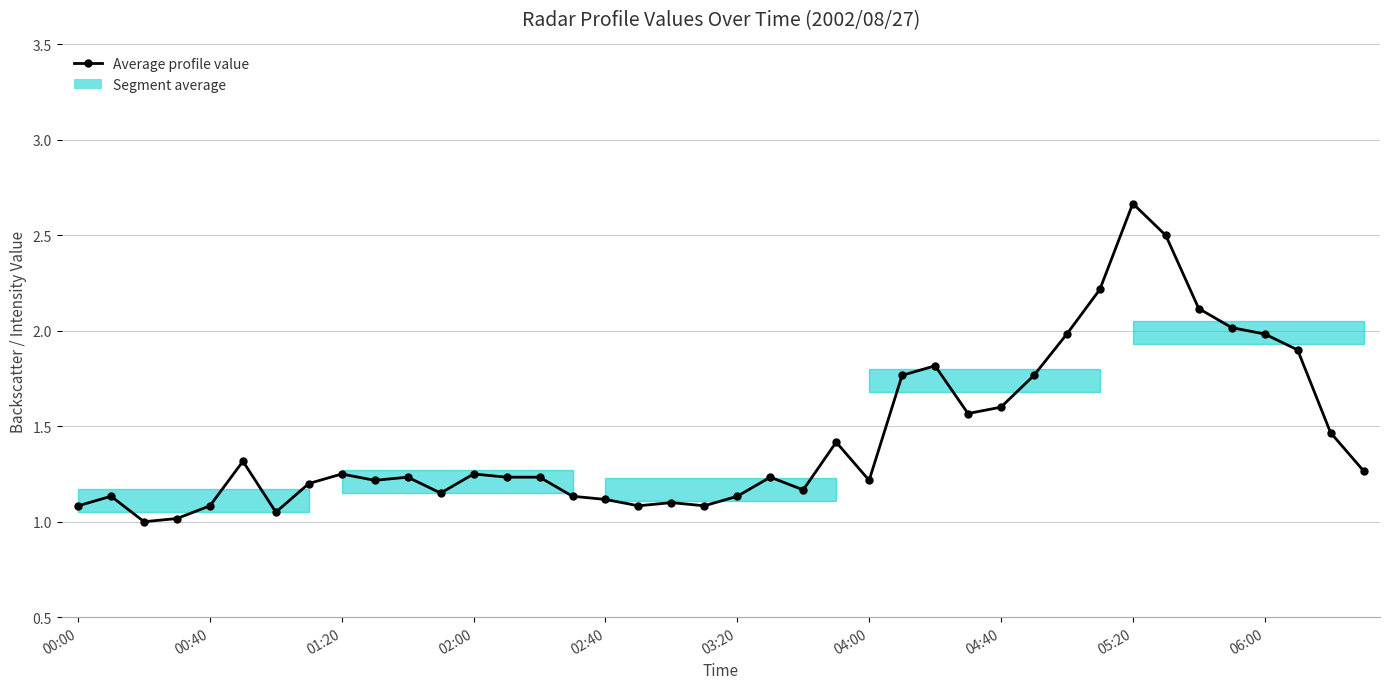

True or false: the data shows 2.4 at 04:40.

False